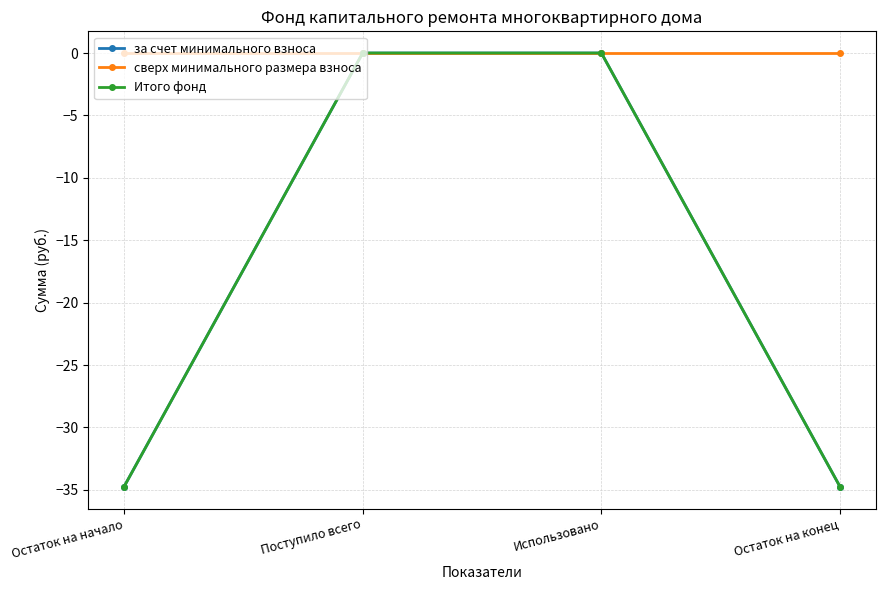

What is the minimum value for Итого фонд?

-34.8